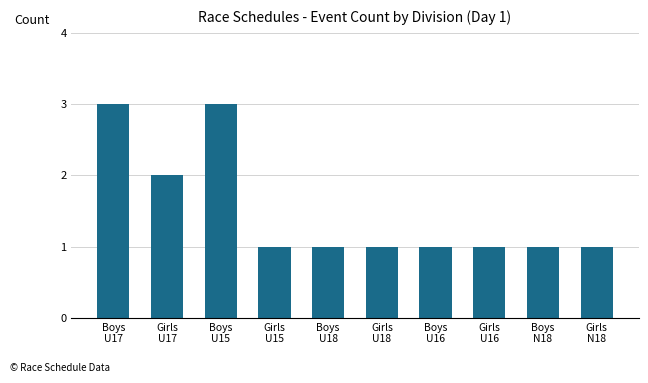

How many distinct data groups are displayed?

1